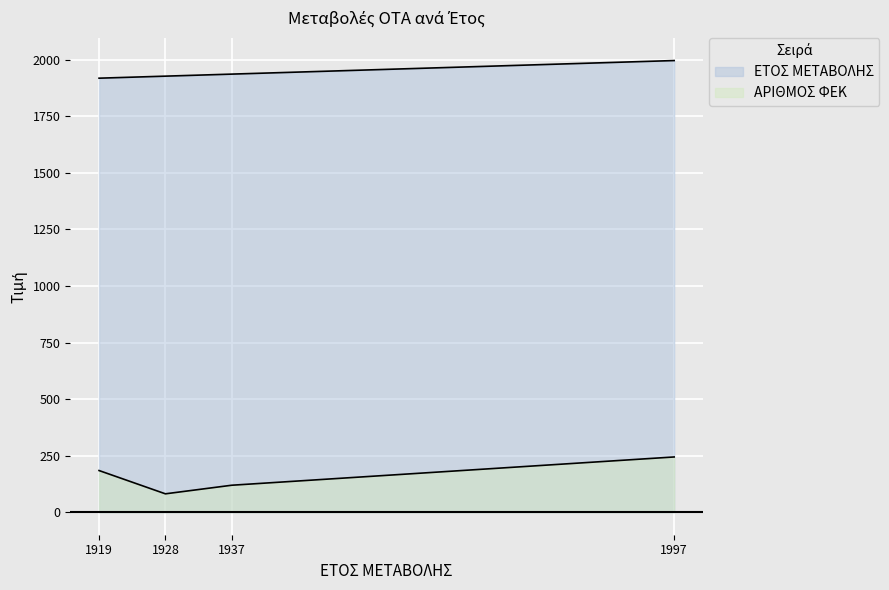

True or false: ΕΤΟΣ ΜΕΤΑΒΟΛΗΣ and ΑΡΙΘΜΟΣ ΦΕΚ cross at least once.

False